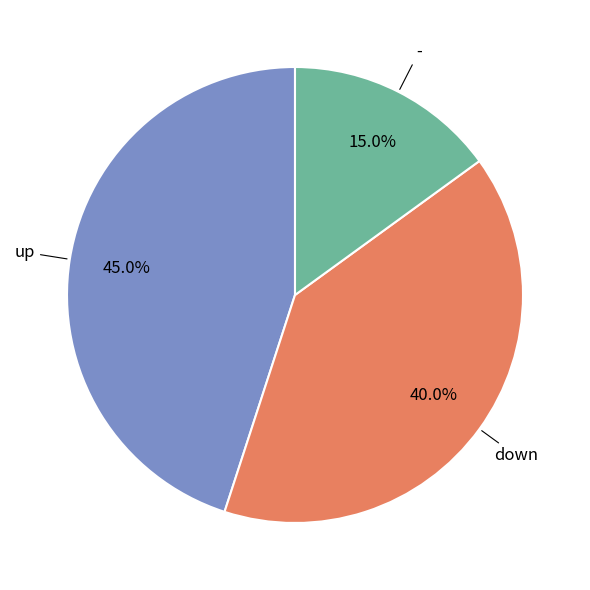

Is there any slice that represents more than half of the pie?

No